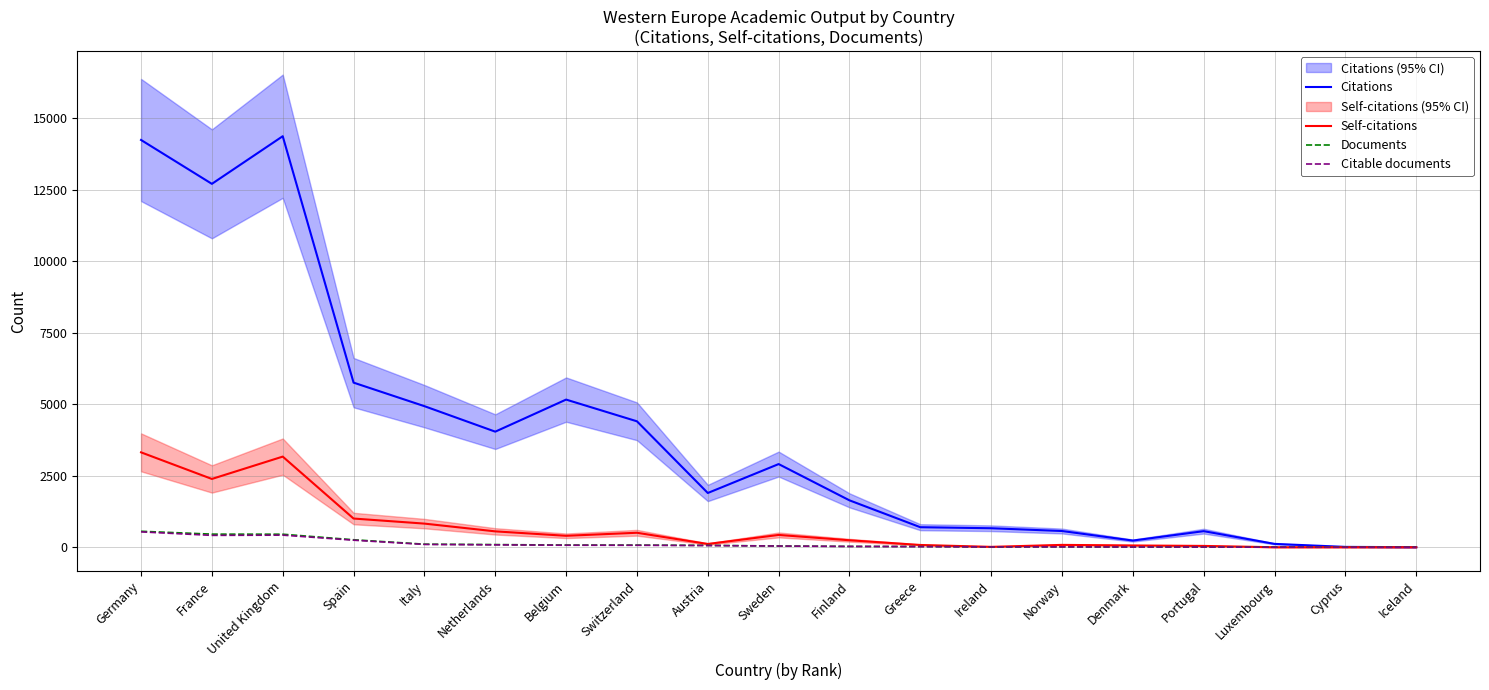

The Citable documents series shows 120 at Switzerland. True or false?

False